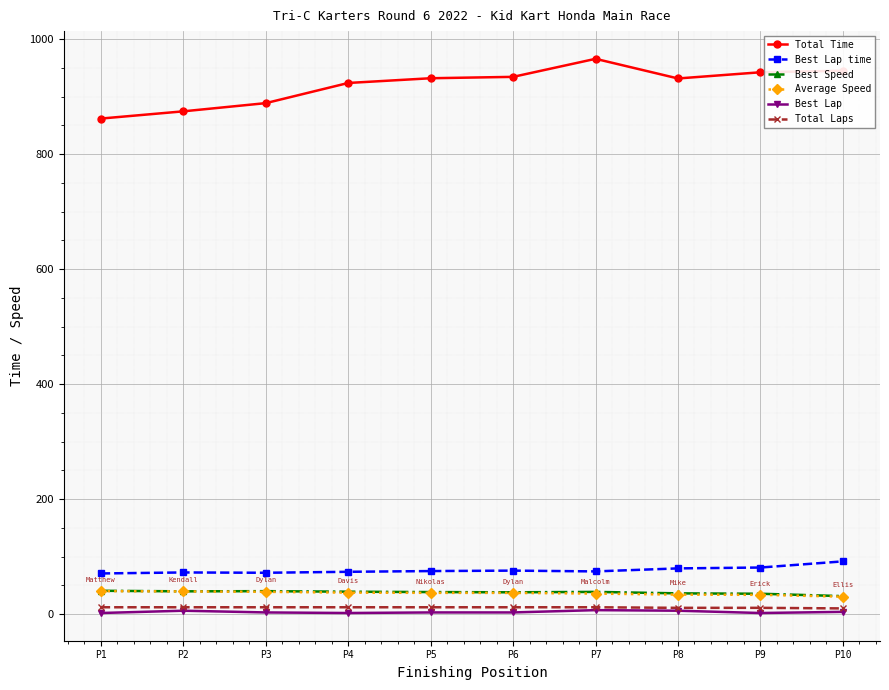

Which series has the largest range (max minus min)?

Total Time